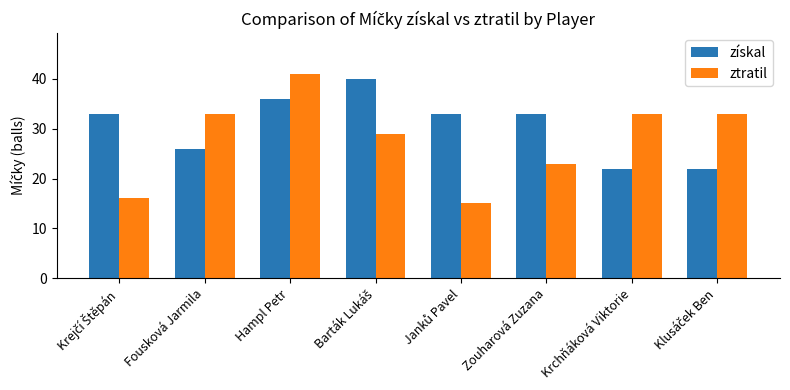

What is the difference between the second highest and minimum values in the získal series?

14